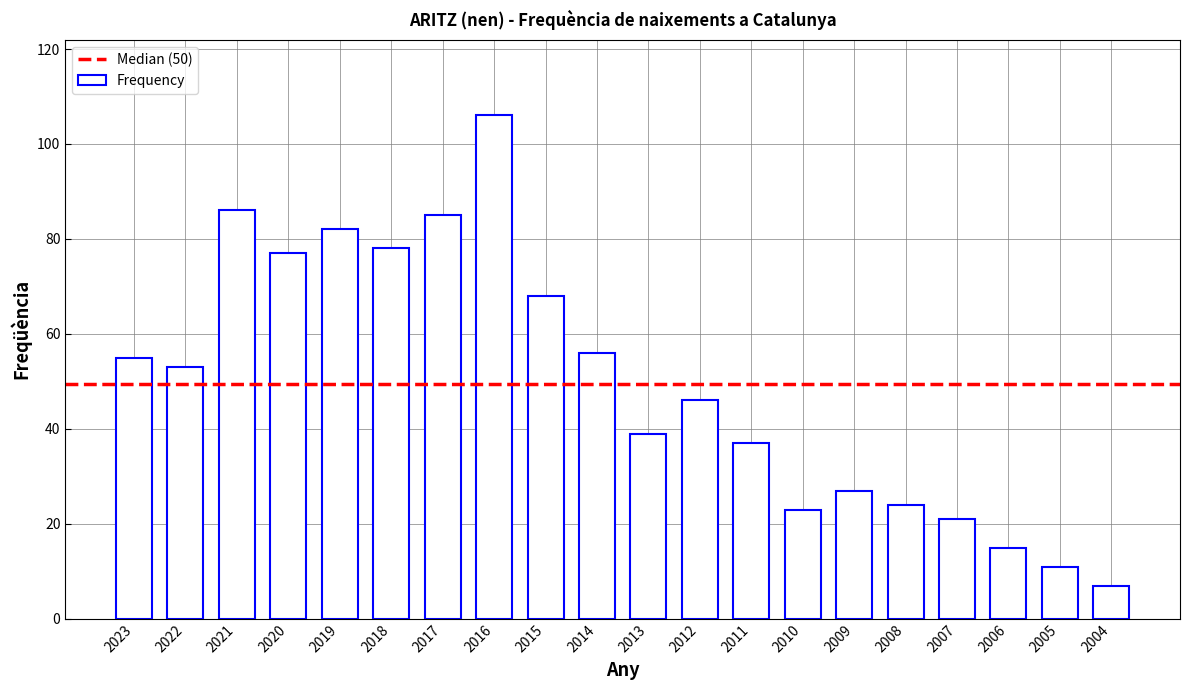

The chart shows a value of 11 at 2014. True or false?

False